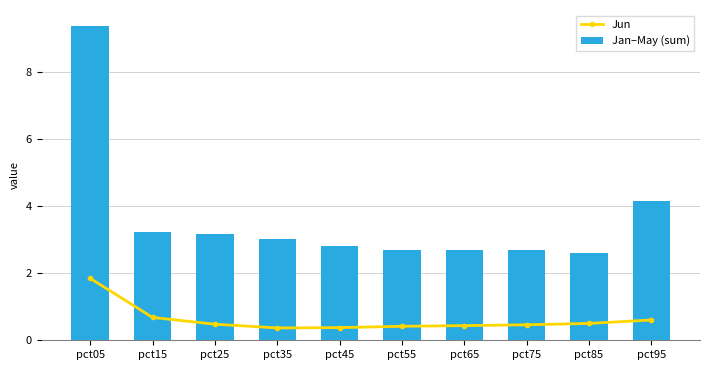

What is the value of the Jun bar at the 4th from the left?

0.4